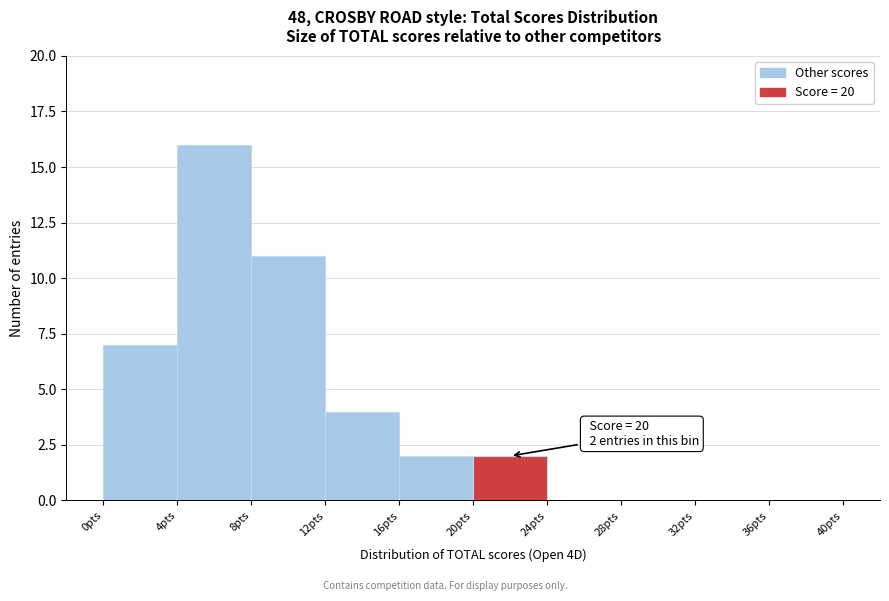

Over which range of the x-axis is the bar tallest?

4 to 8